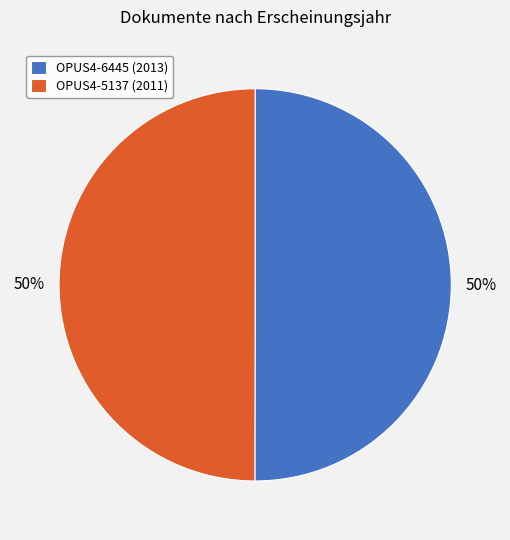

What is the ratio of the value at OPUS4-6445 (2013) to the value at OPUS4-5137 (2011)?

1.0